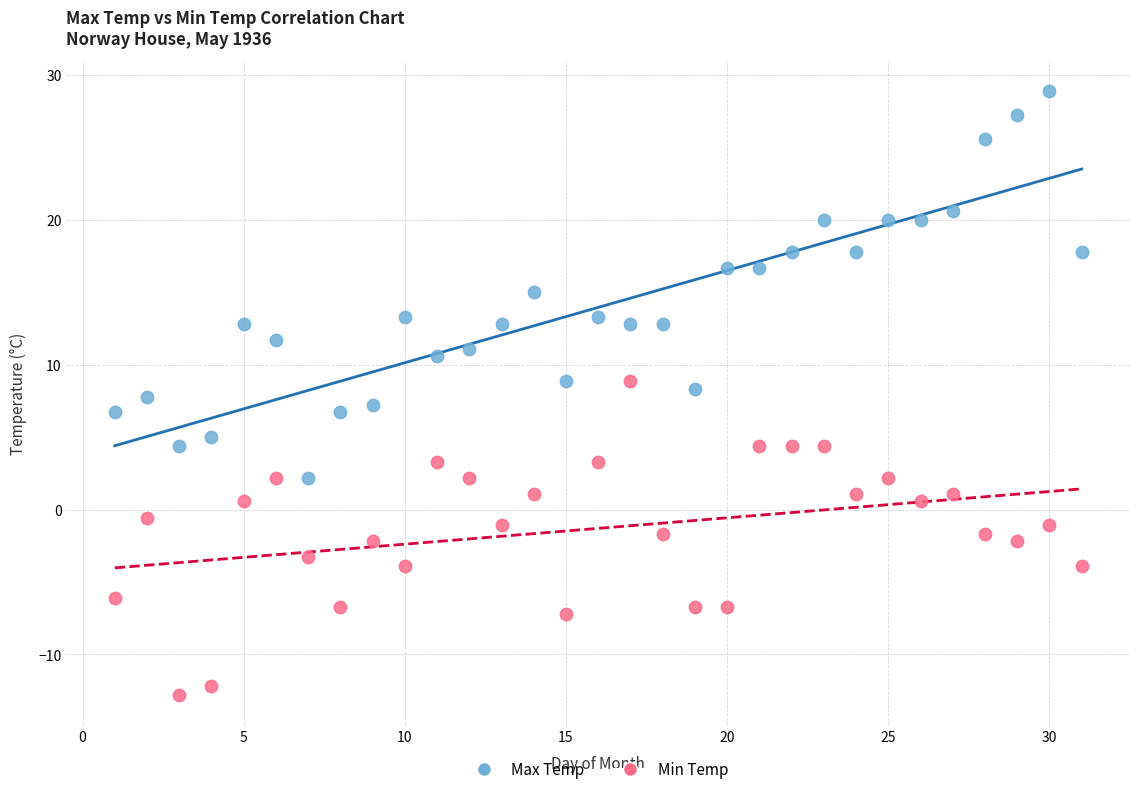

Which series has the widest spread of Y values?

Max Temp